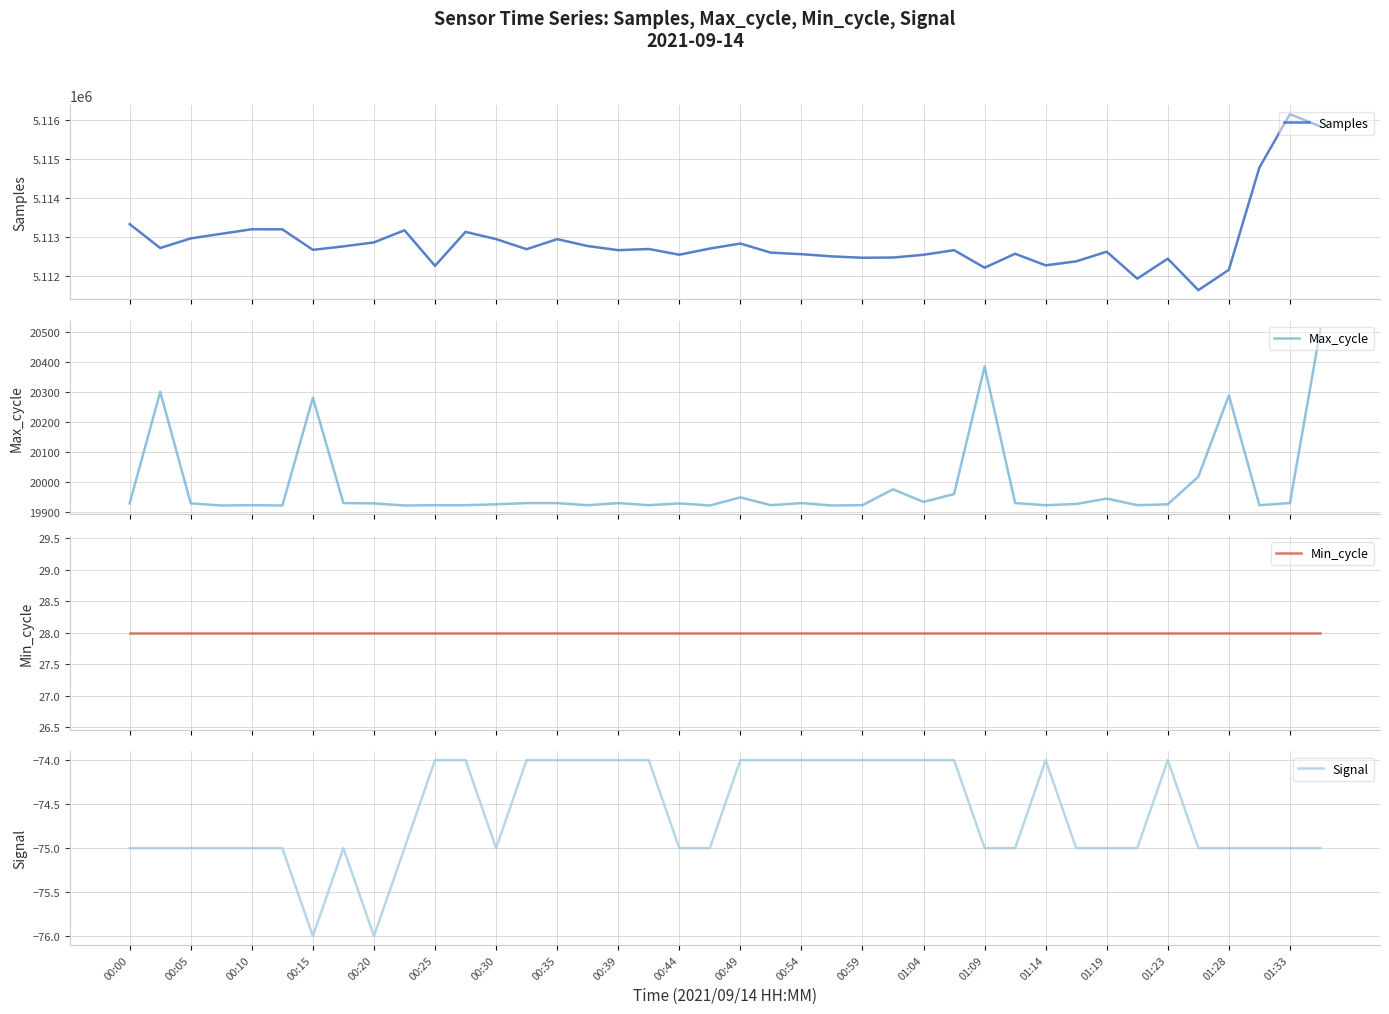

True or false: Max_cycle and Signal intersect in this chart.

False